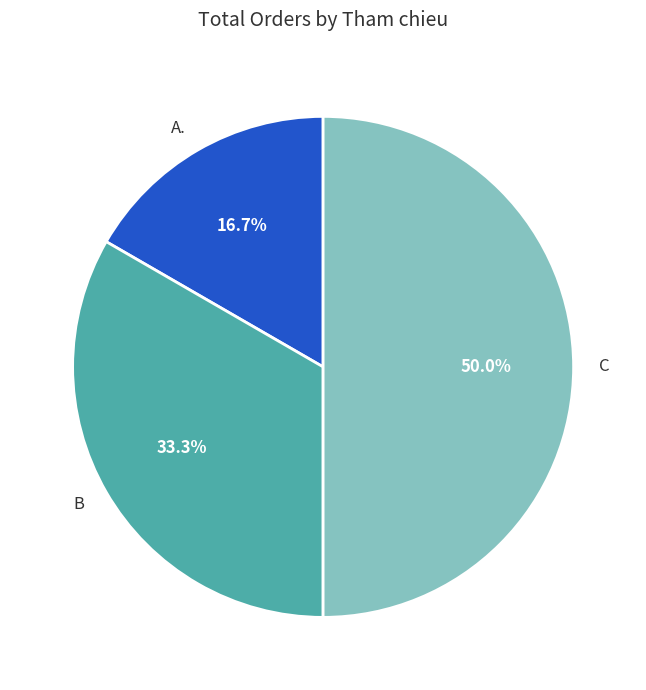

Which has a higher value, A. or B?

B